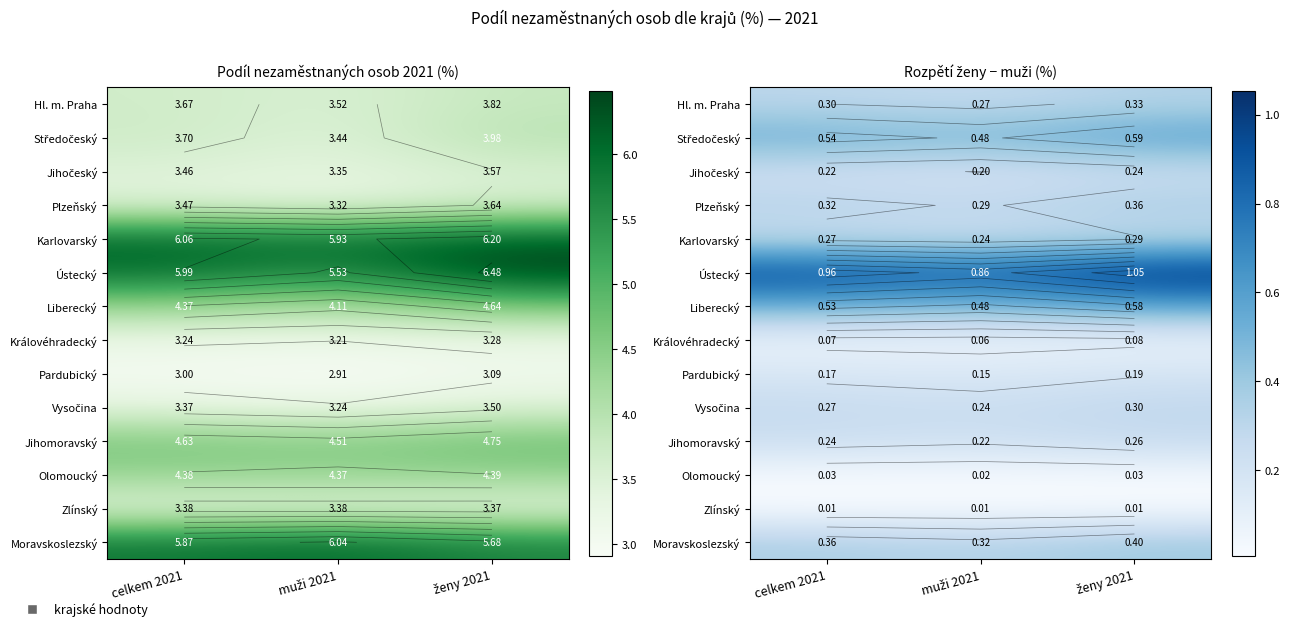

True or false: Olomoucký has a value of 0.0 at celkem 2021.

False